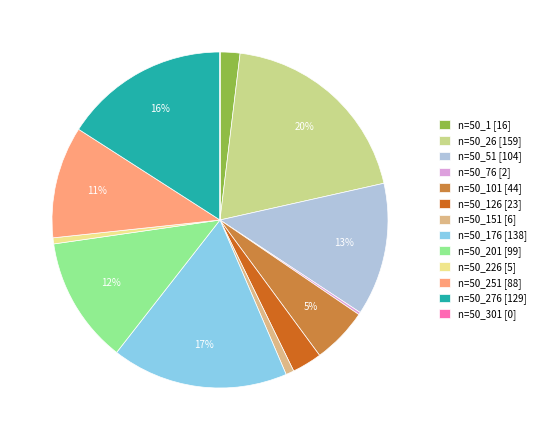

What is the largest slice in the pie chart?

n=50_26 [159]